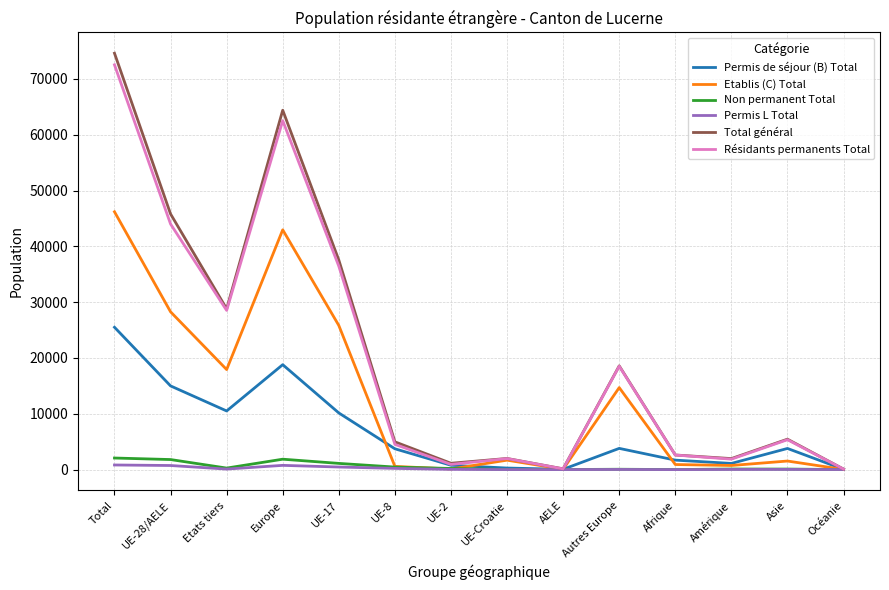

What is the greatest value displayed?

74605